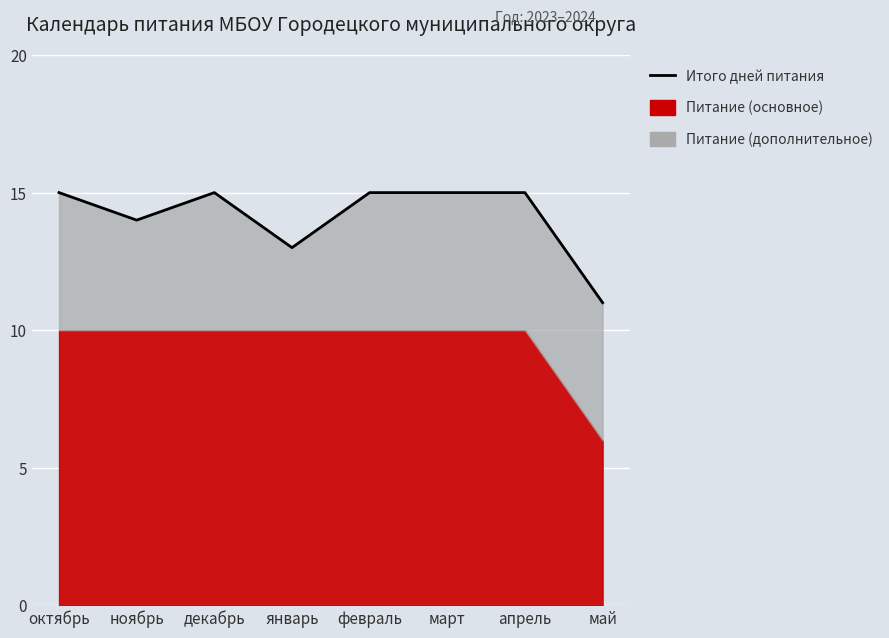

Where is the first local maximum?

декабрь